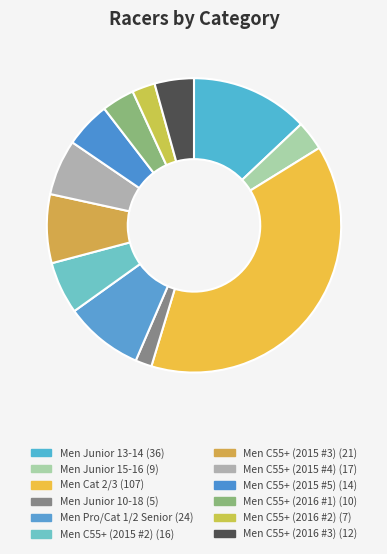

Does Men C55+ (2015 #4) represent more than half of the total?

No